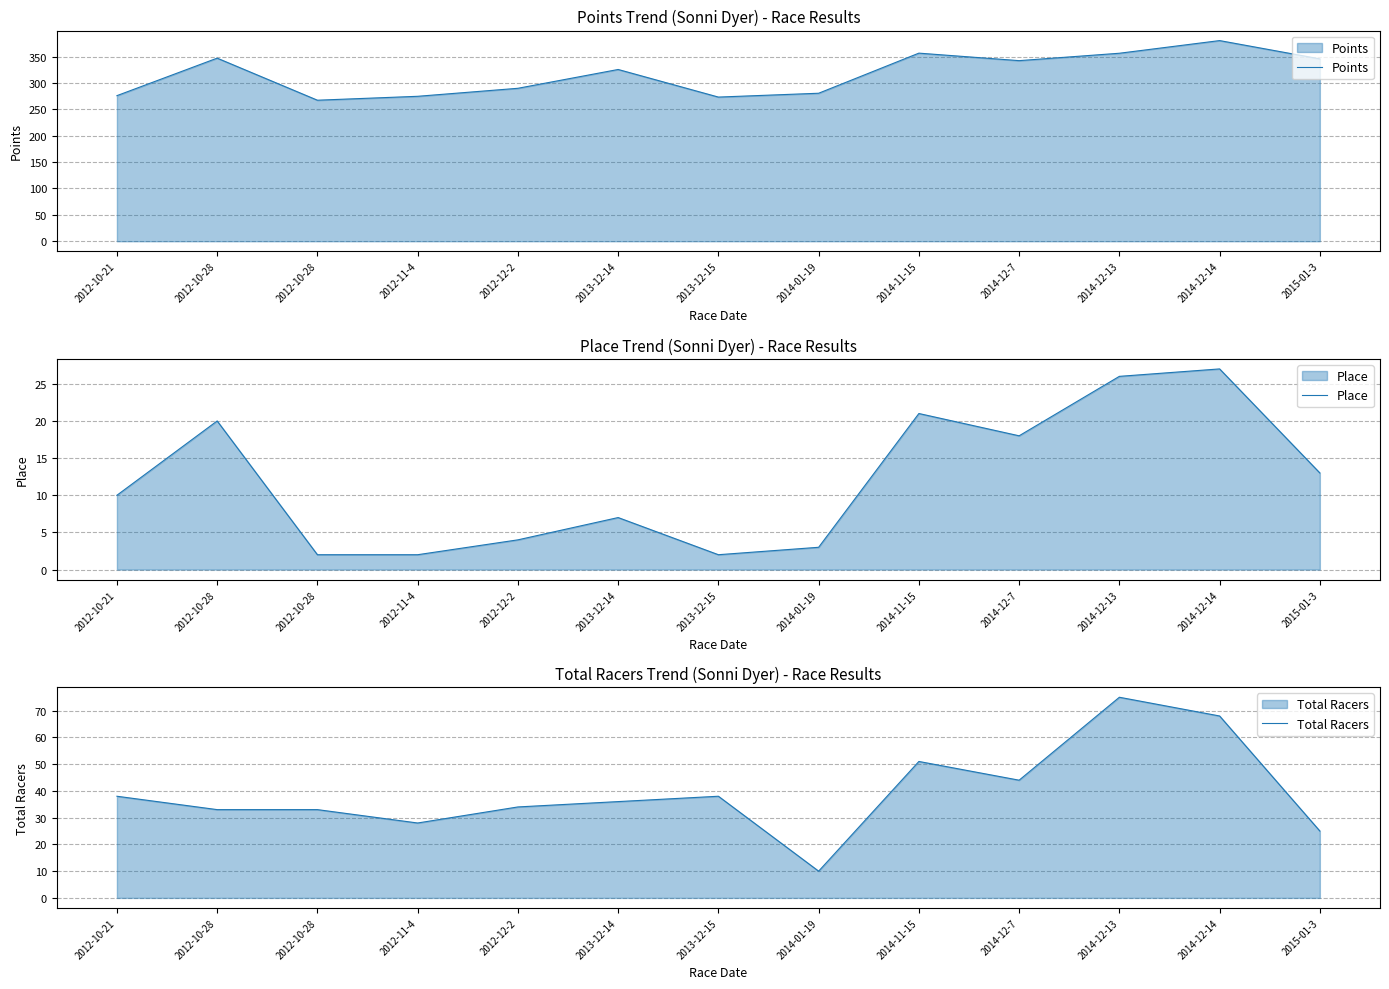

Reading left to right, transcribe all the data shown in this chart.

Points: 276.0	347.1	267.4	274.8	290.0	325.6	273.3	280.6	356.6	342.4	356.4	380.4	345.7
Place: 10.0	20.0	2.0	2.0	4.0	7.0	2.0	3.0	21.0	18.0	26.0	27.0	13.0
Total Racers: 38.0	33.0	33.0	28.0	34.0	36.0	38.0	10.0	51.0	44.0	75.0	68.0	25.0